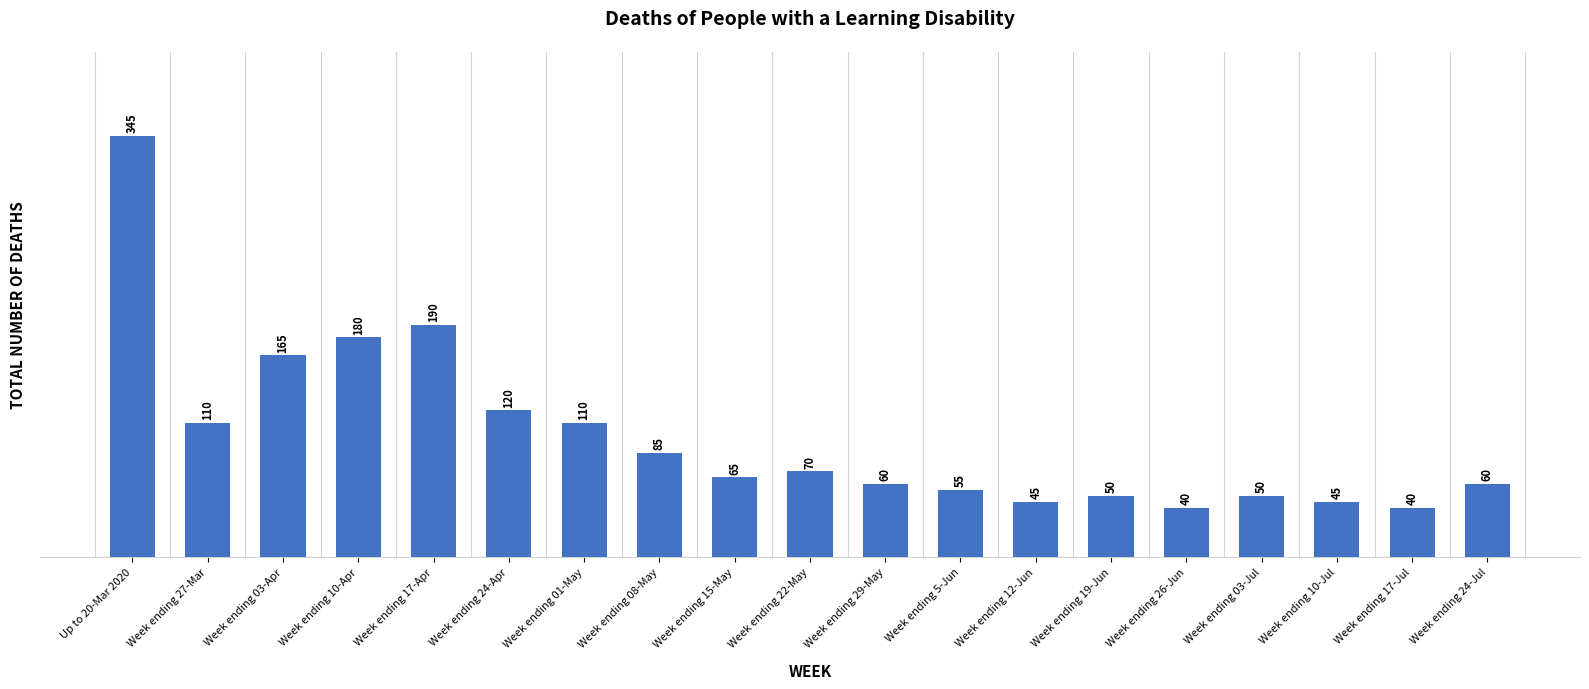

What is the label of the 17th bar from the left?

Week ending 10-Jul